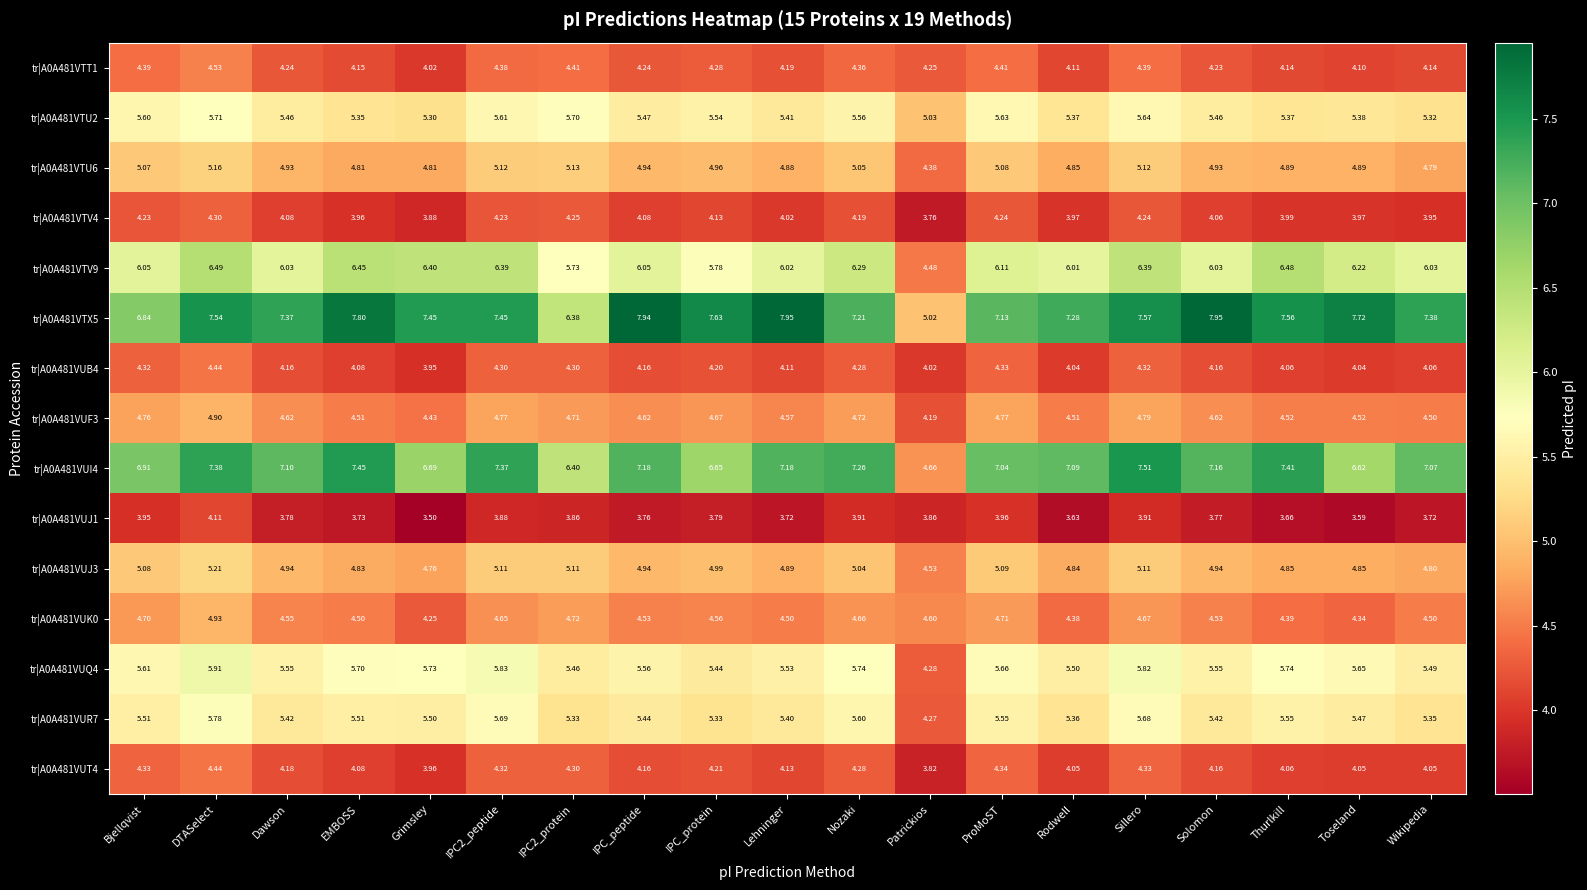

Which category has the lowest value in the tr|A0A481VTU6 series?

Patrickios